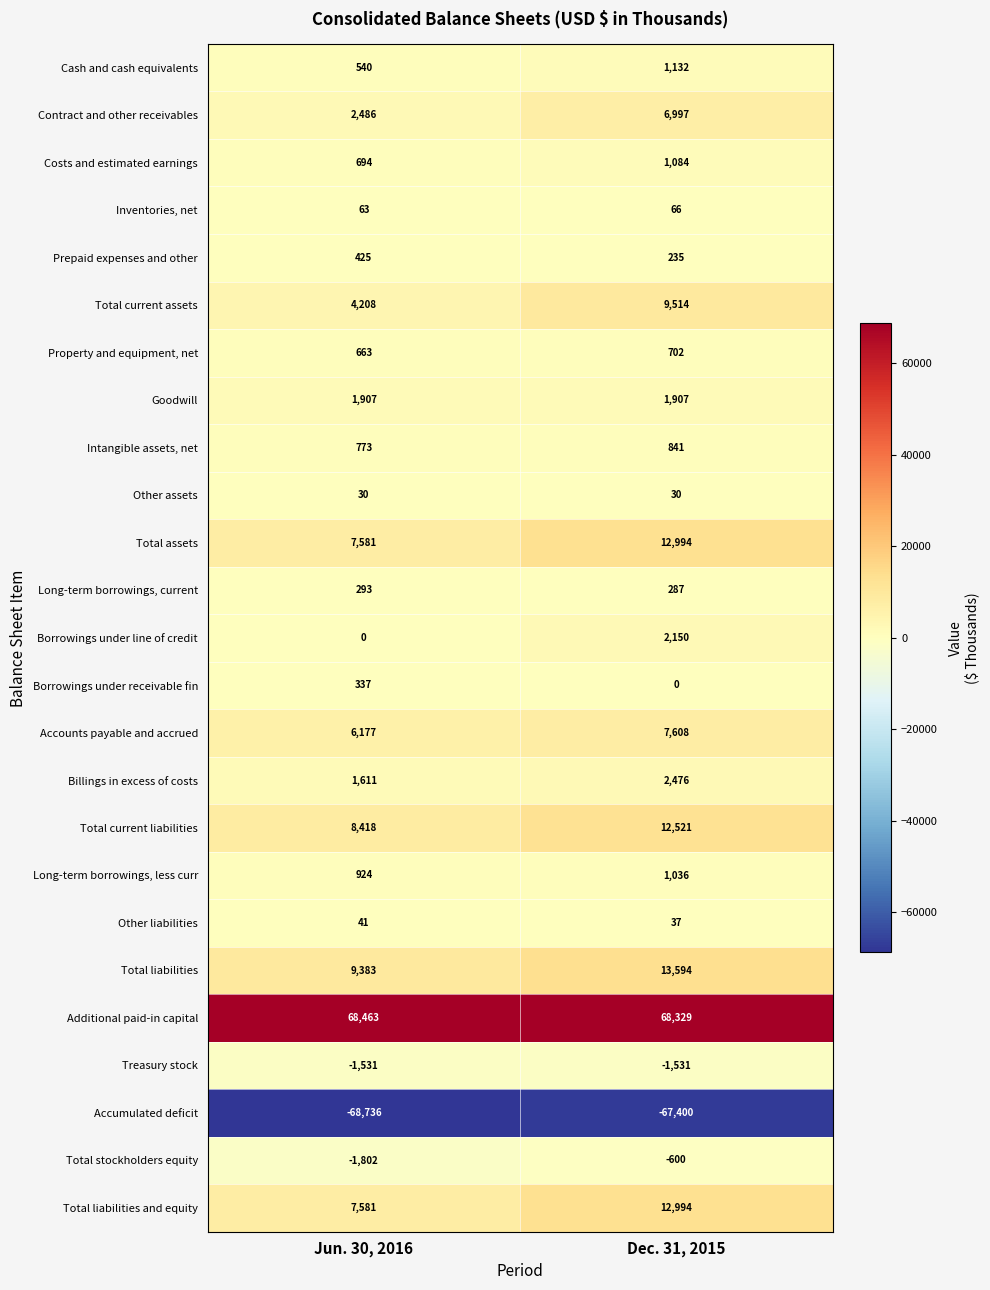

Which label corresponds to the smallest value in the chart?

Jun. 30, 2016